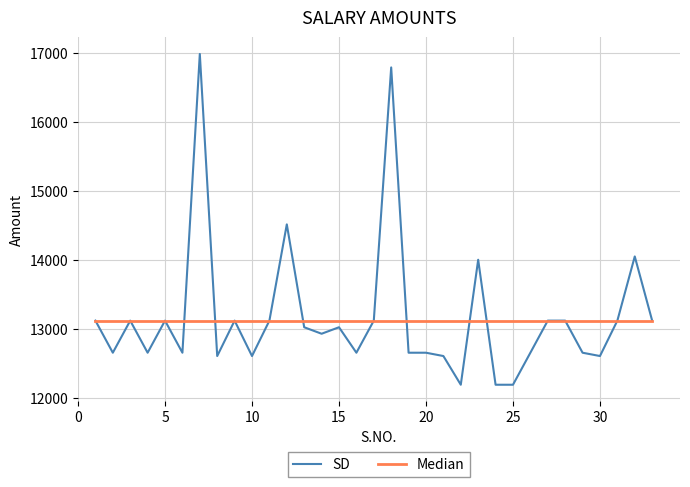

Which series has the largest range (max minus min)?

SD